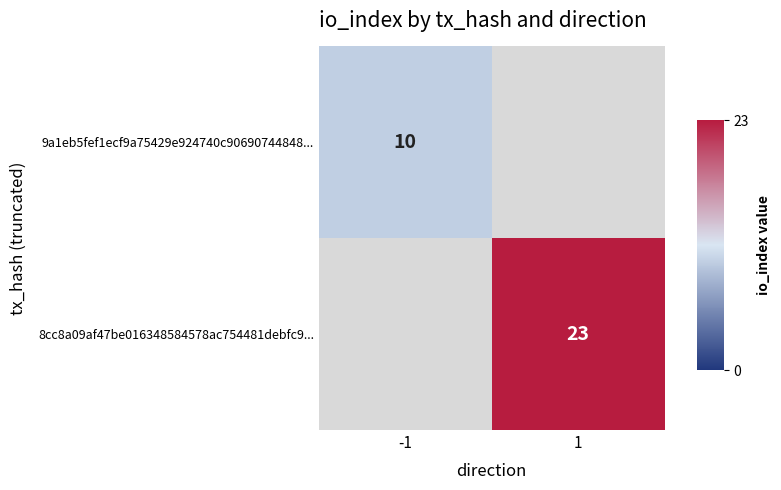

The 8cc8a09af47be016348584578ac754481debfc9... series shows 23 at 1. True or false?

True